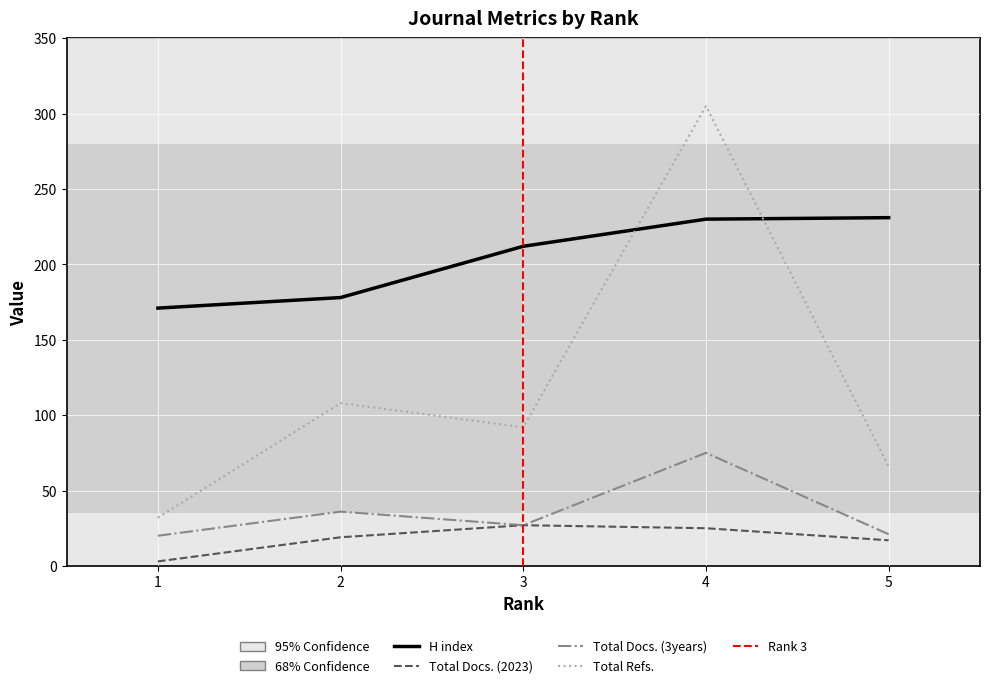

Reading right to left, transcribe all the data shown in this chart.

H index: 5=231	4=230	3=212	2=178	1=171
Total Docs. (2023): 5=17	4=25	3=27	2=19	1=3
Total Docs. (3years): 5=21	4=75	3=27	2=36	1=20
Total Refs.: 5=66	4=305	3=92	2=108	1=32